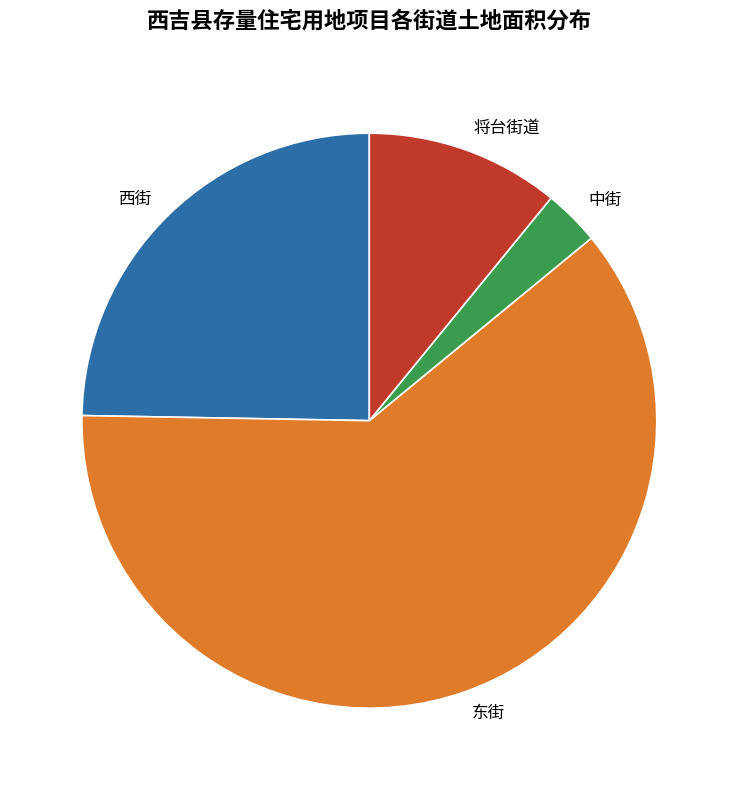

True or false: 中街 accounts for 8% of the total.

False